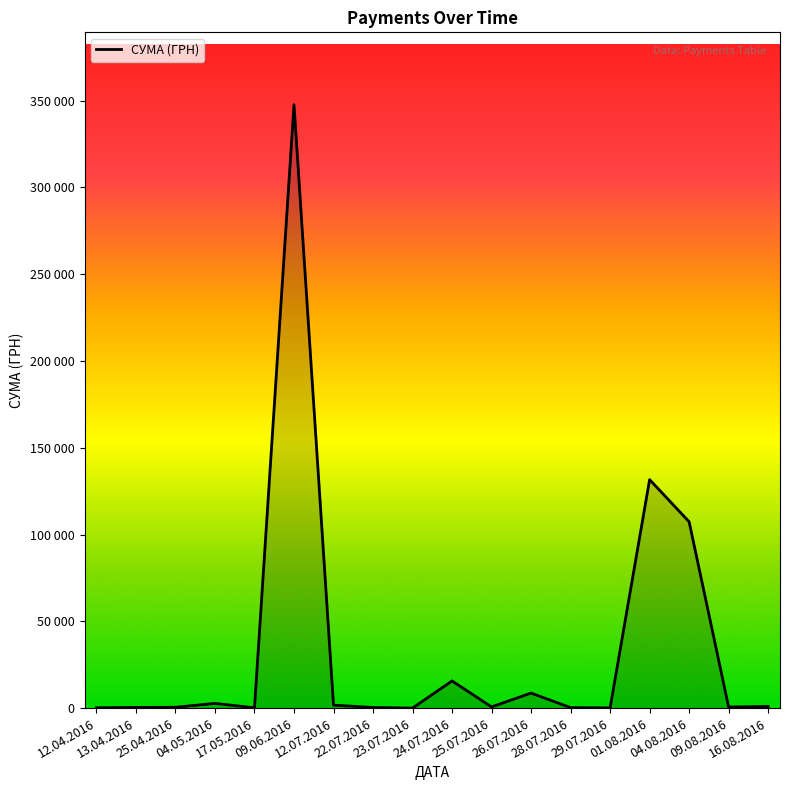

Count the number of categories in the chart.

18